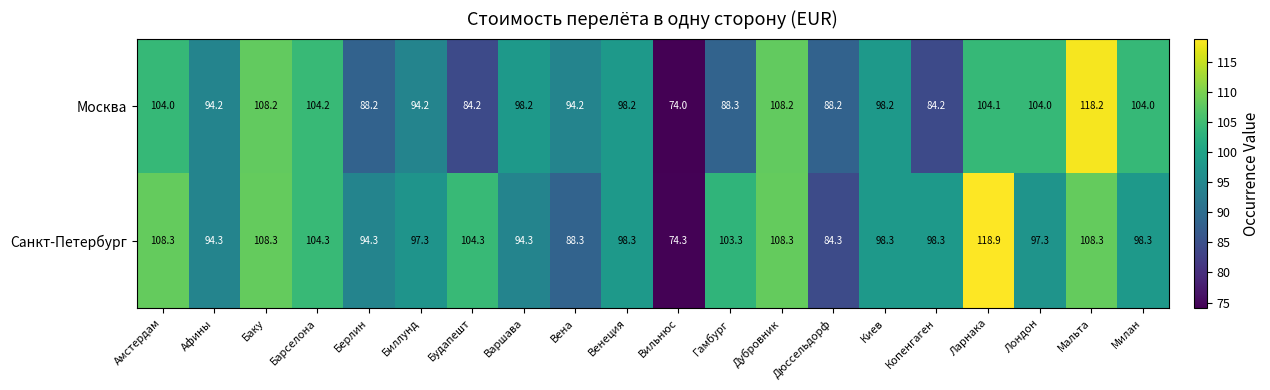

What is the difference between the second highest and second lowest values in the Санкт-Петербург series?

24.0